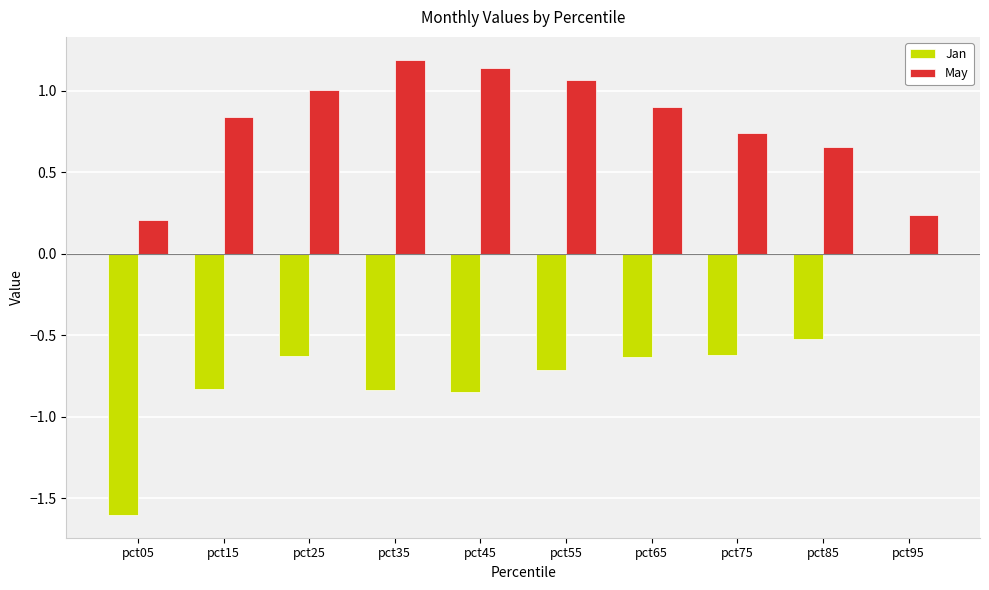

At which label is Jan closest to 0?

pct95